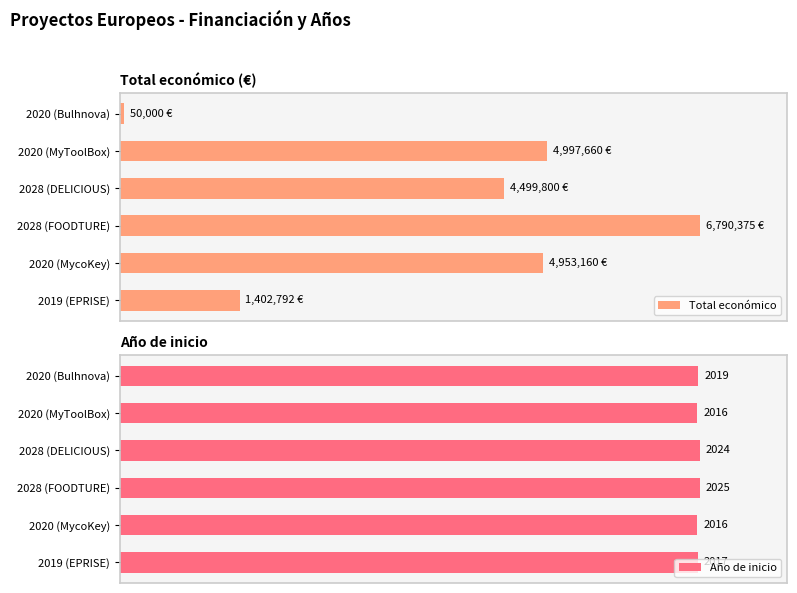

The value of Año de inicio at 2020 (MycoKey) is 1.0. True or false?

True